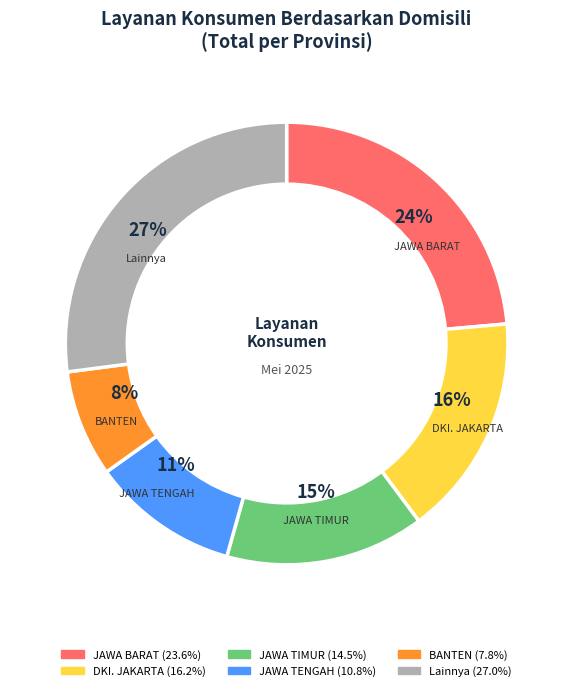

Is there a majority slice in this chart?

No